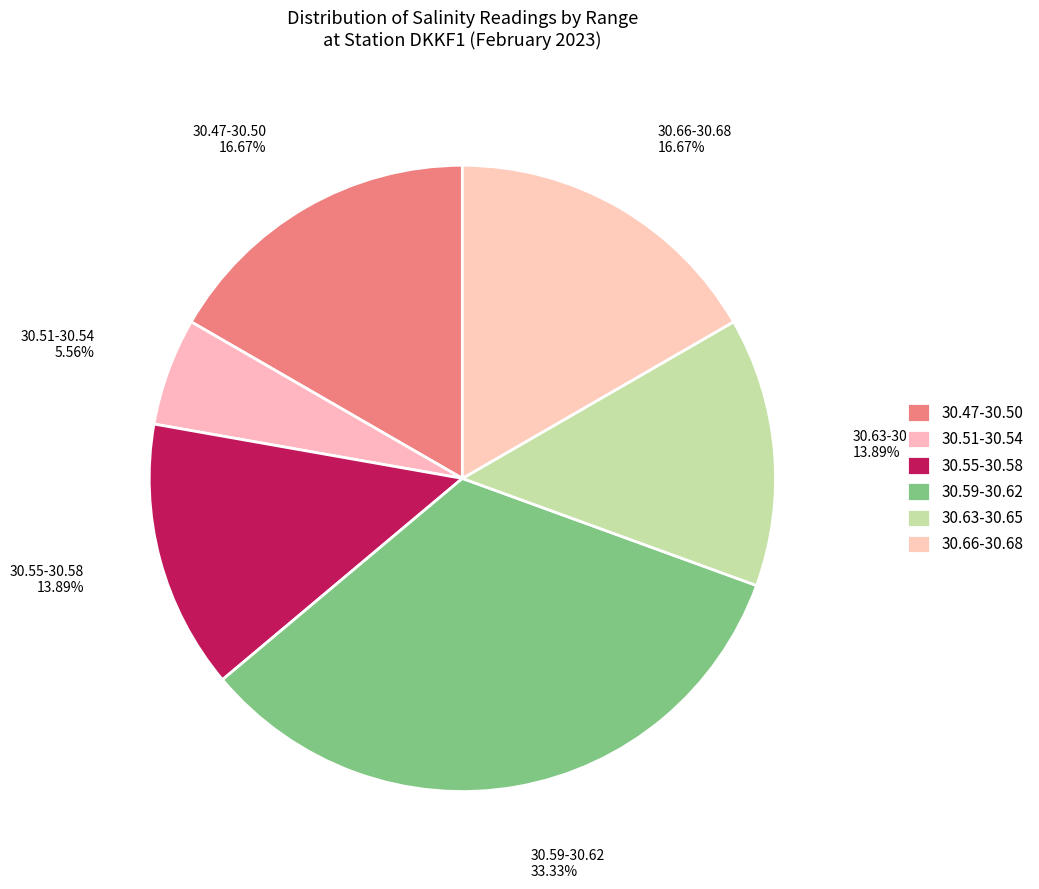

Does 30.59-30.62 account for over 50% of the chart?

No